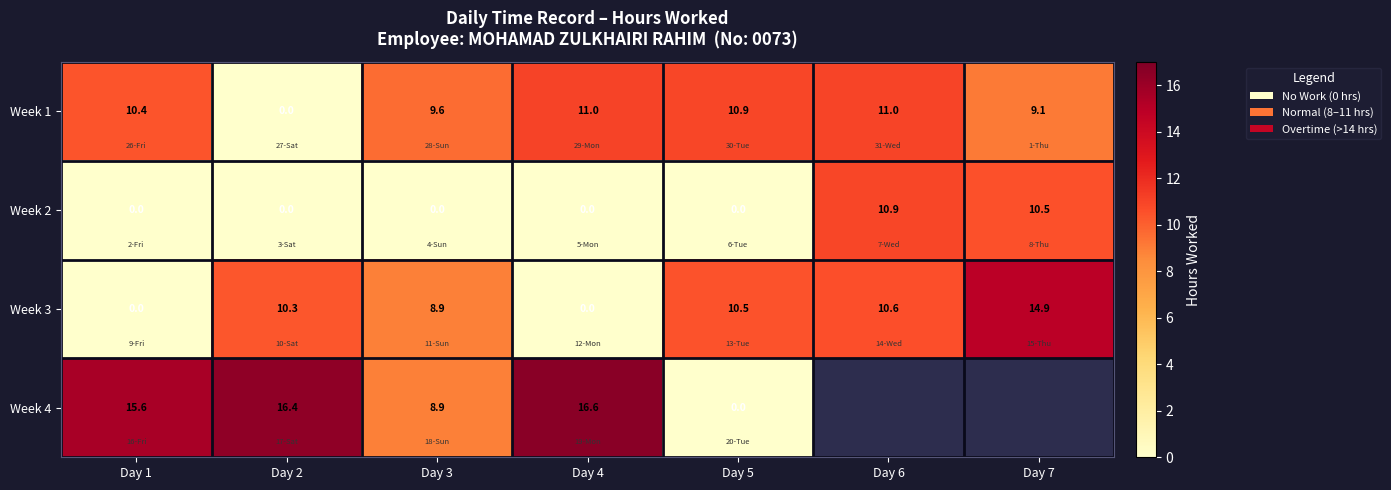

What is the sum of the Week 4 values at Day 2 and Day 5?

16.4